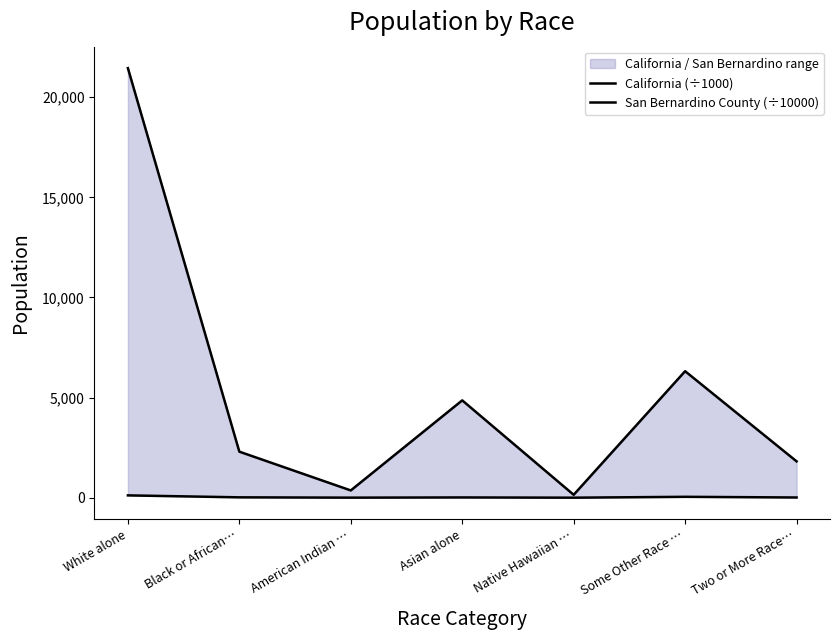

Which series has the widest spread of values?

California (÷1000)